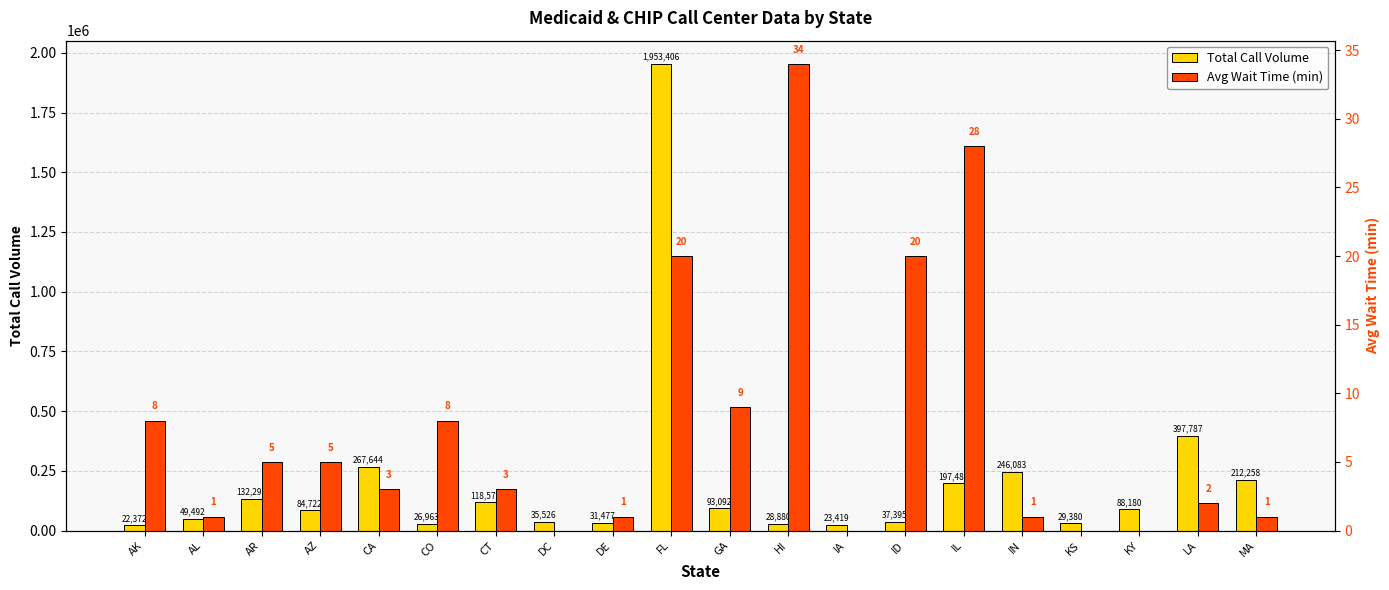

Which series has the widest spread of values?

Total Call Volume